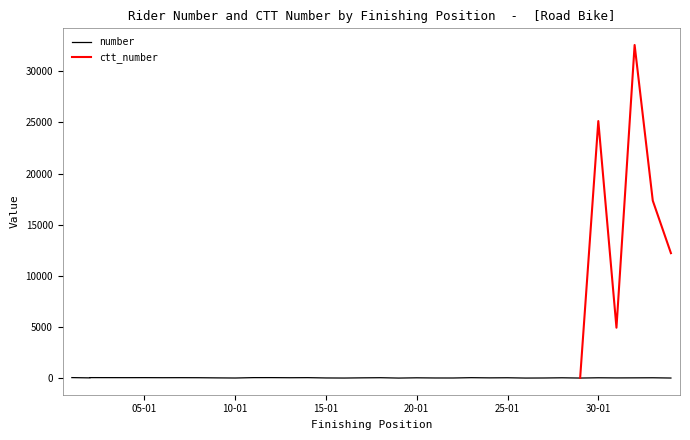

Which category has the lowest value across all series?

19